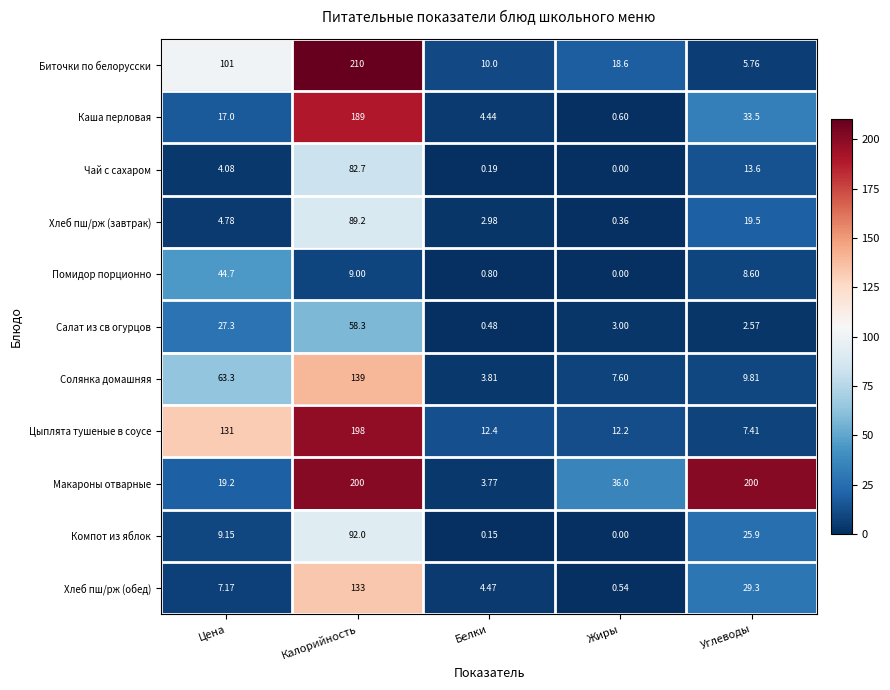

How many data points in Биточки по белорусски are above 18?

3